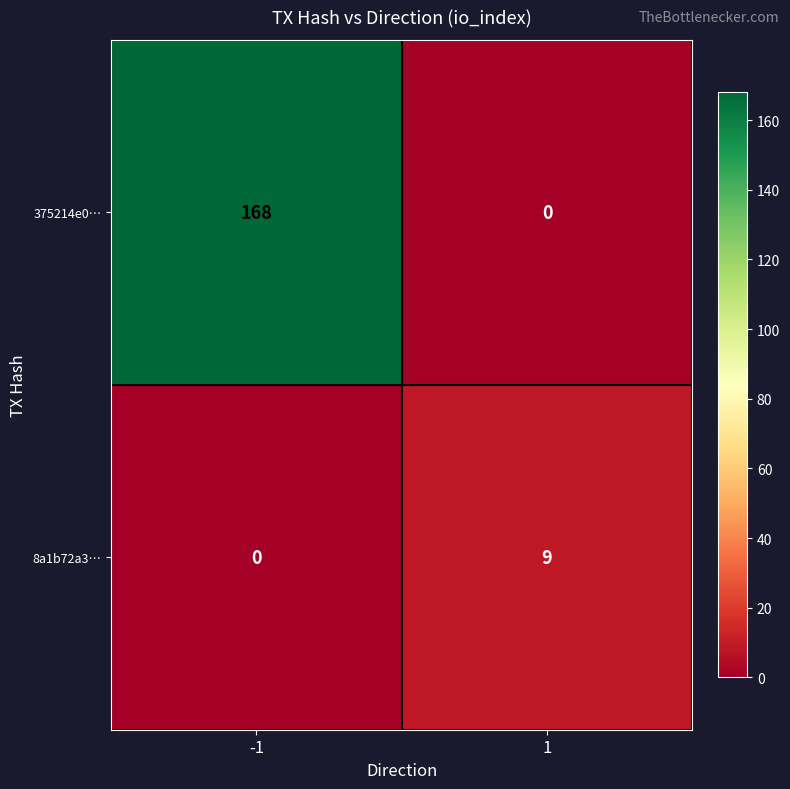

Reading left to right, transcribe all the data shown in this chart.

375214e0…: 168	0
8a1b72a3…: 0	9